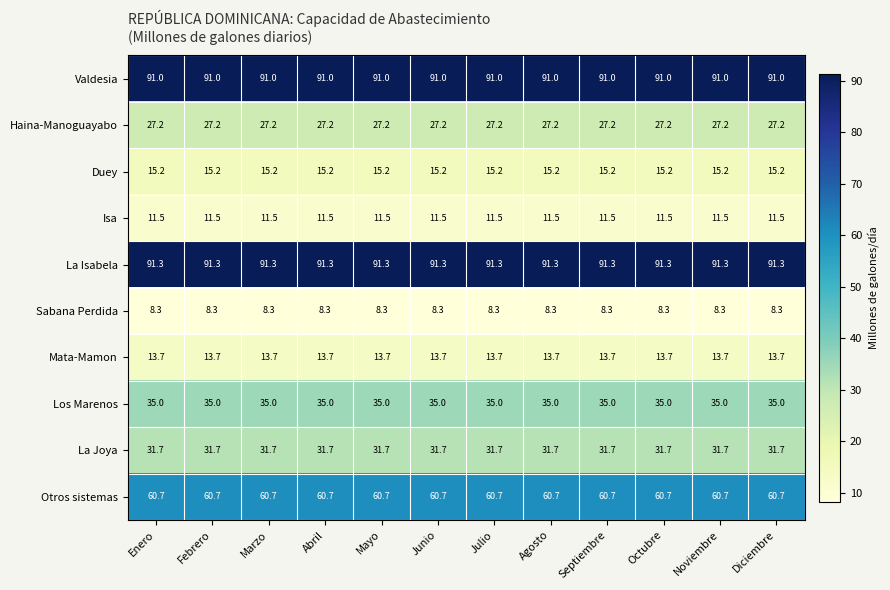

What is the sum of the Mata-Mamon values at Diciembre and Julio?

27.4